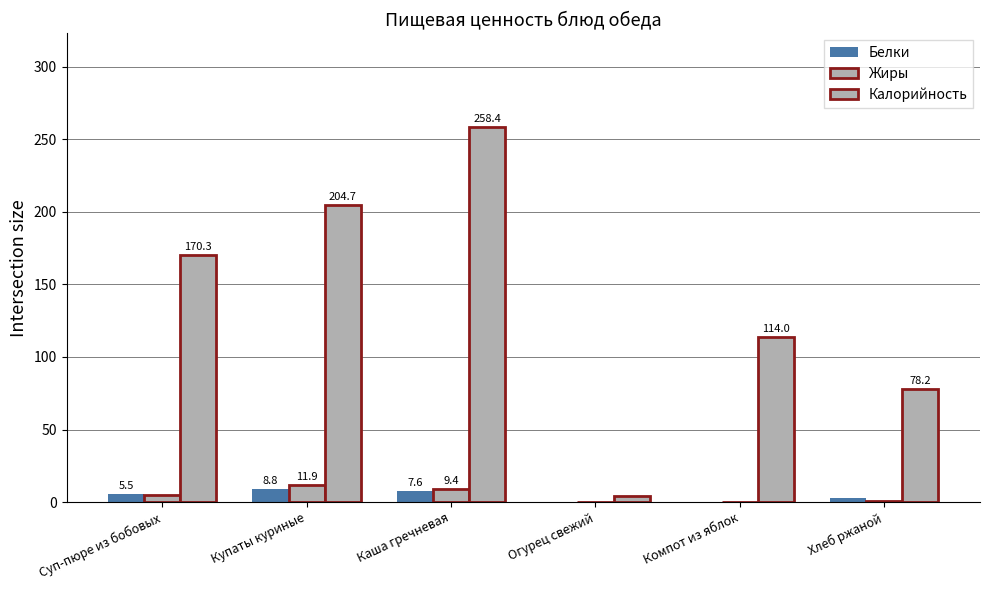

Are the bars grouped side by side (vs. stacked)?

Yes